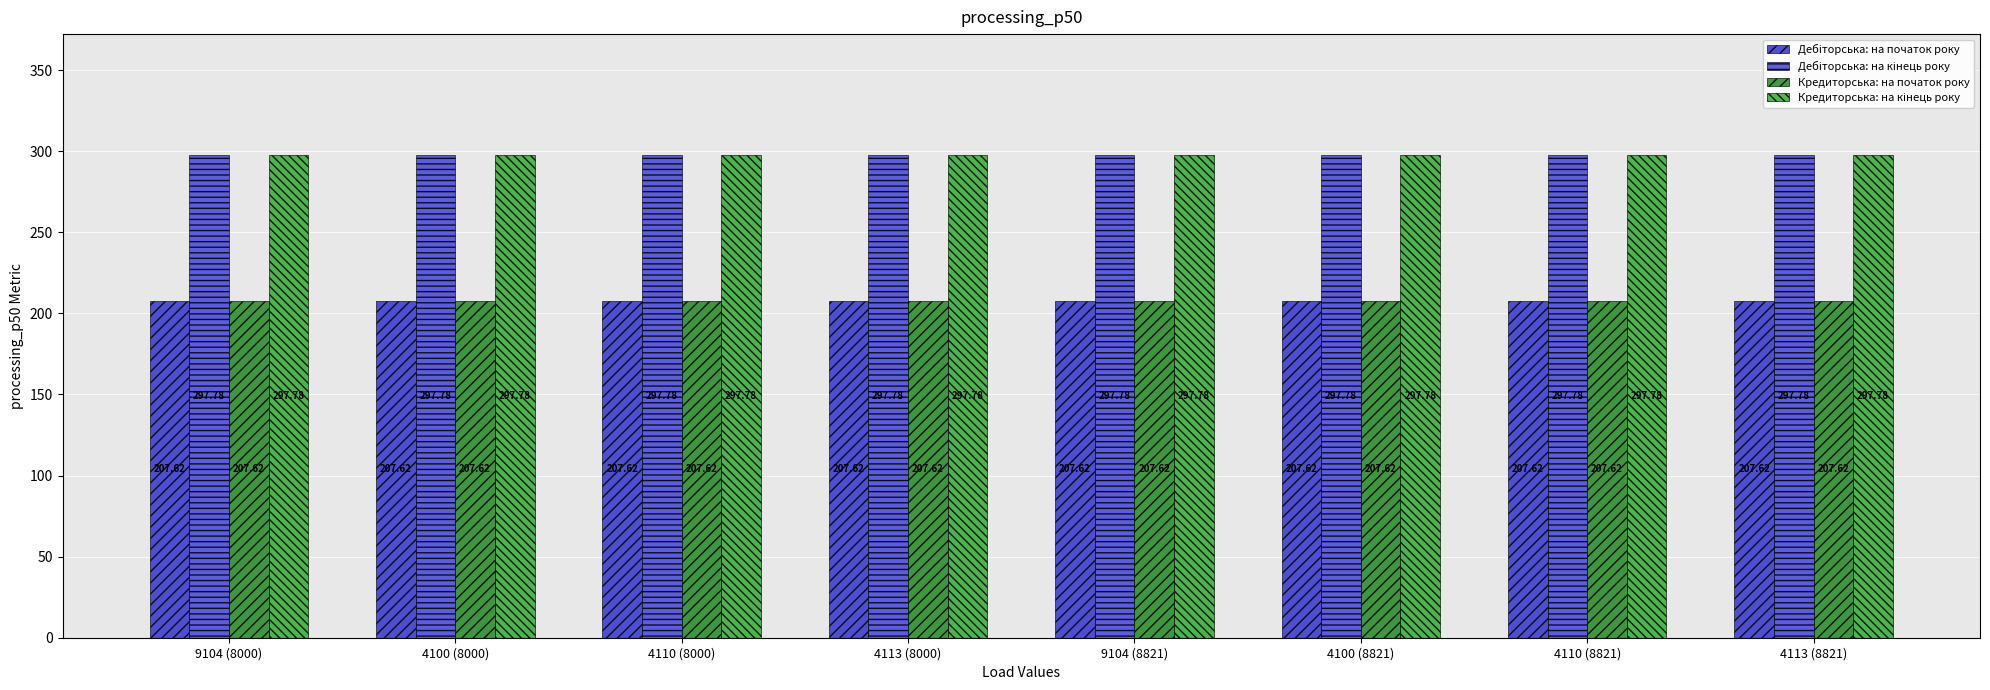

How many data points does each series have?

8